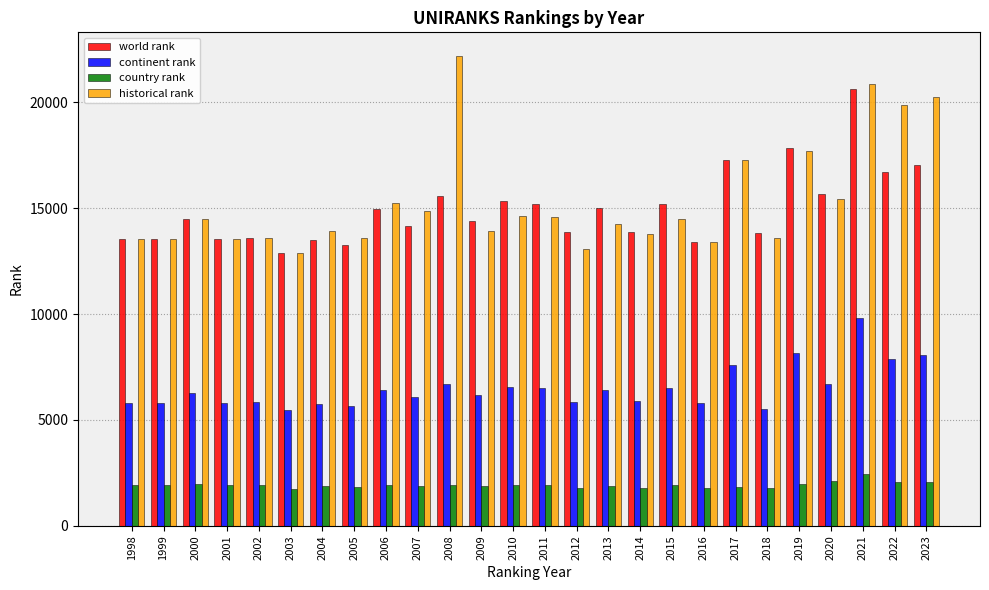

At how many categories does at least one series exceed 18965?

4